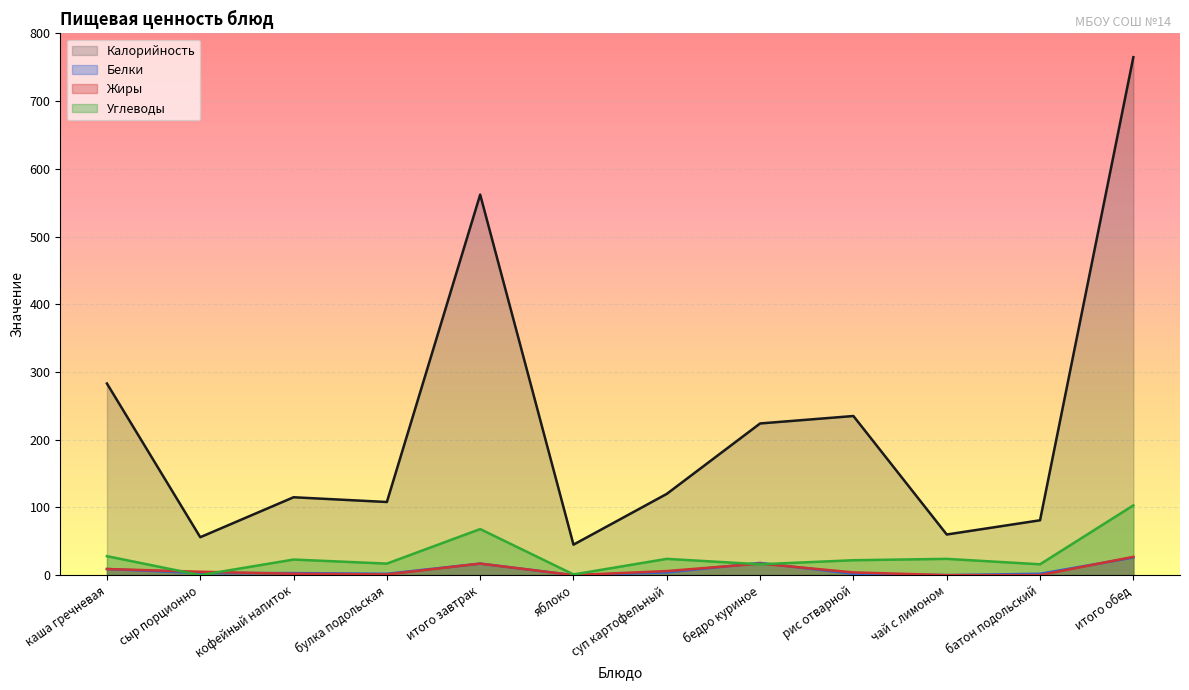

List the series in order of their peak value, highest first.

Калорийность, Углеводы, Жиры, Белки